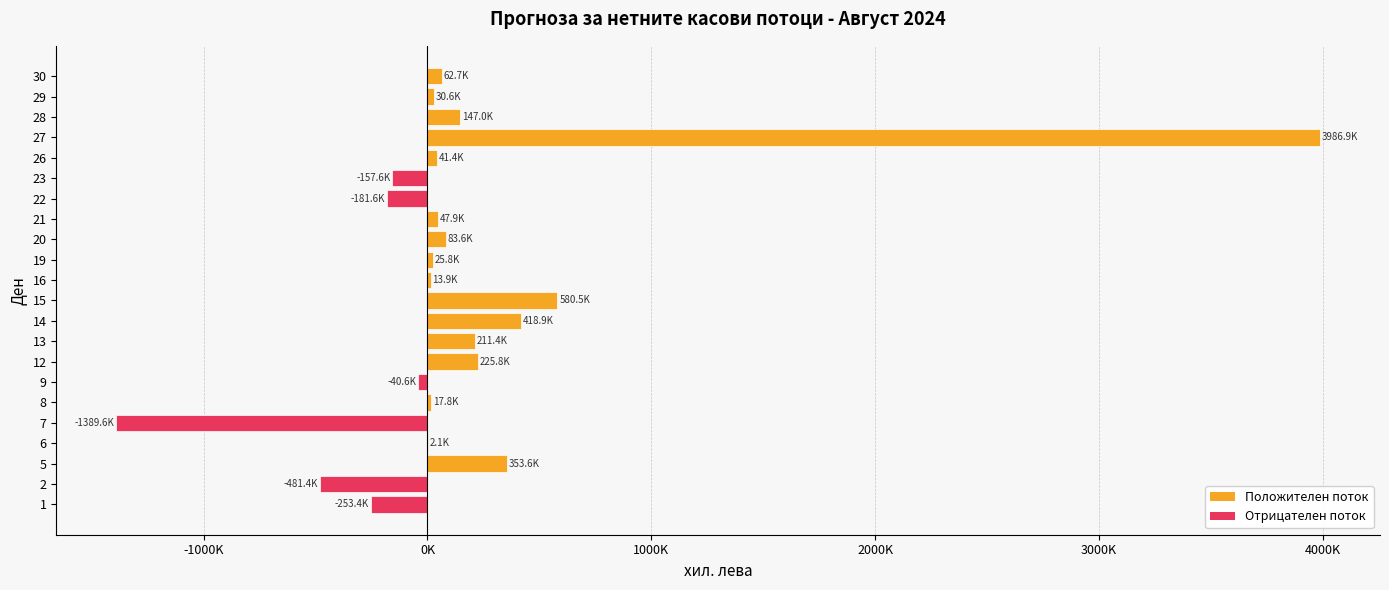

Are the bars horizontal?

Yes